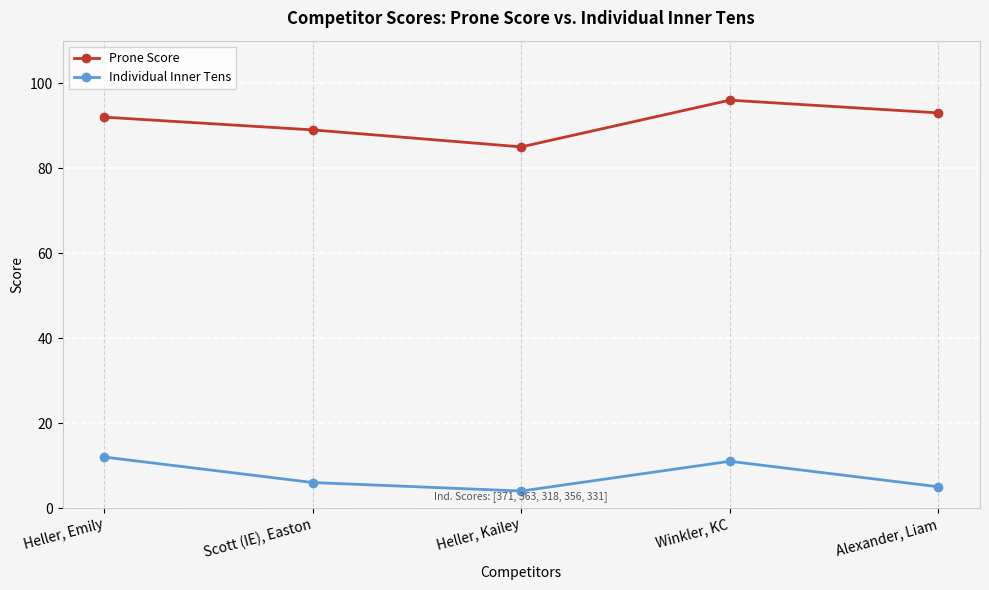

Where is the first local maximum for Individual Inner Tens?

Winkler, KC